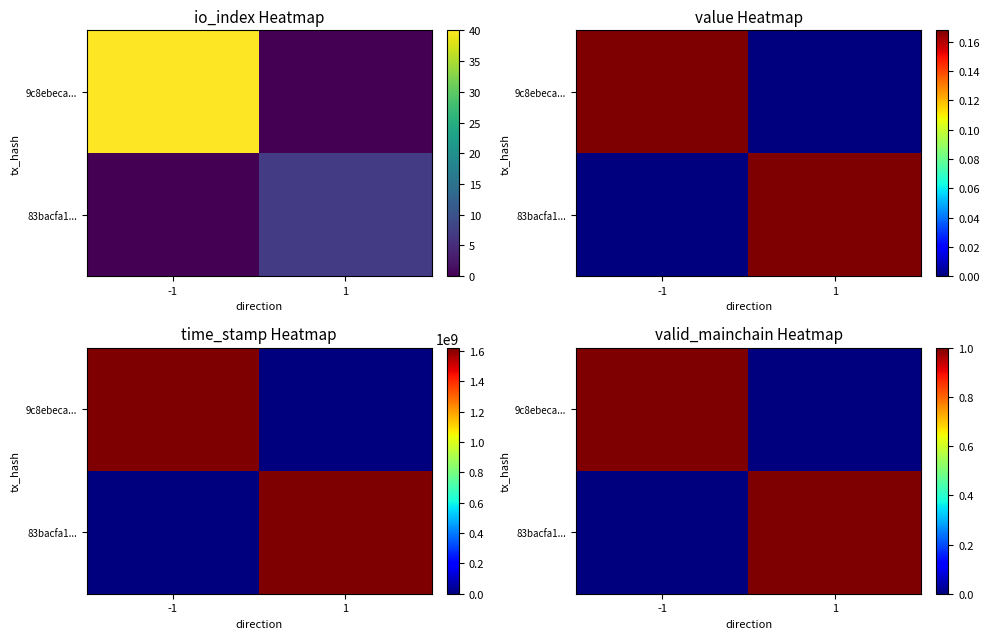

Between 1 and -1, which is larger?

-1